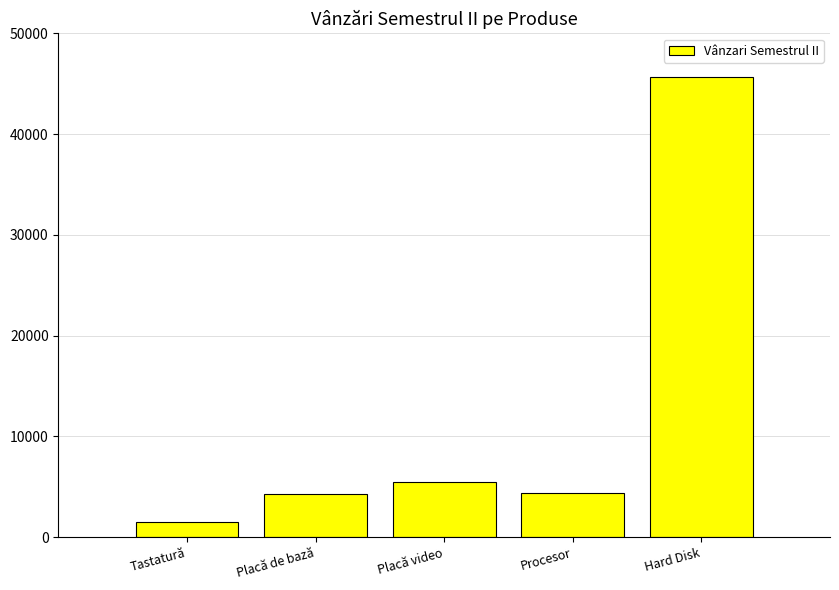

What is the change in value from Placă video to Procesor?

-1035